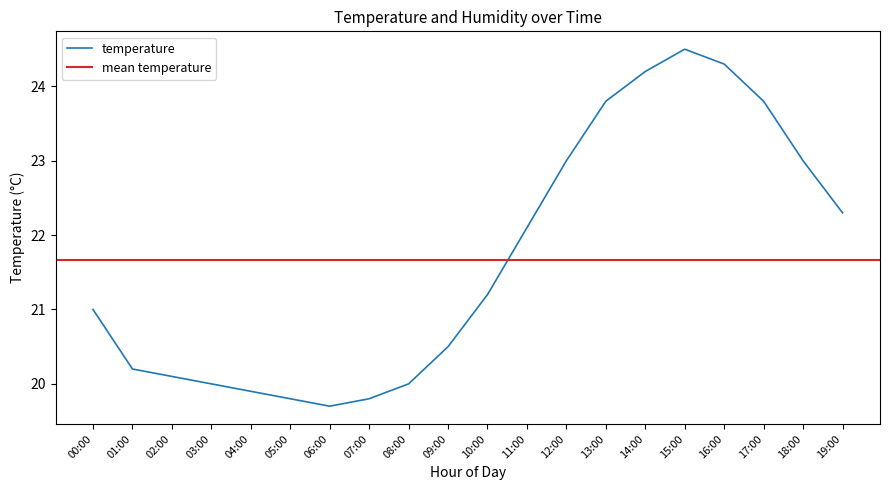

What position from the left is 05:00?

6